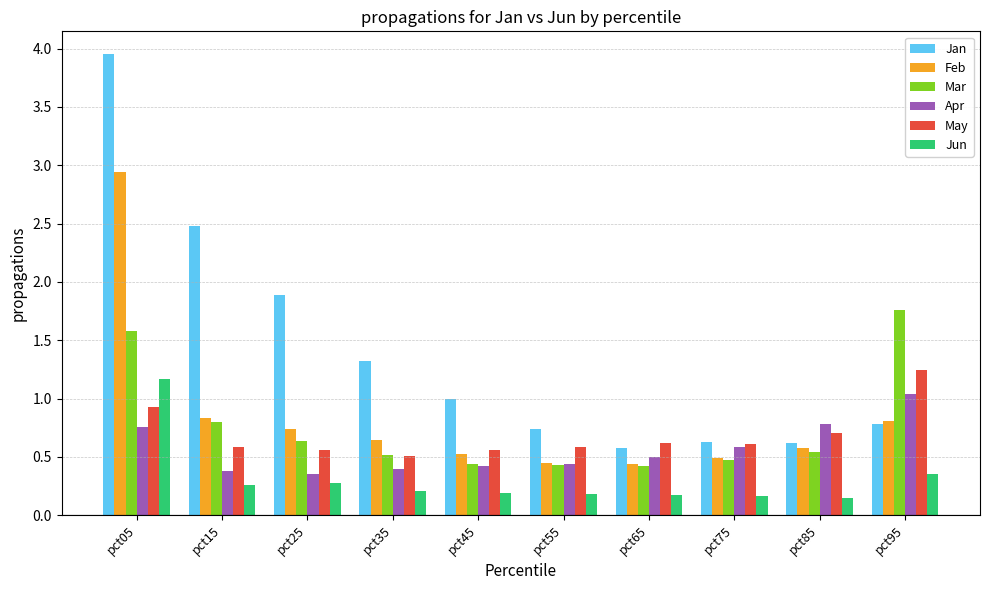

What are all the series names shown in the legend?

Jan, Feb, Mar, Apr, May, Jun